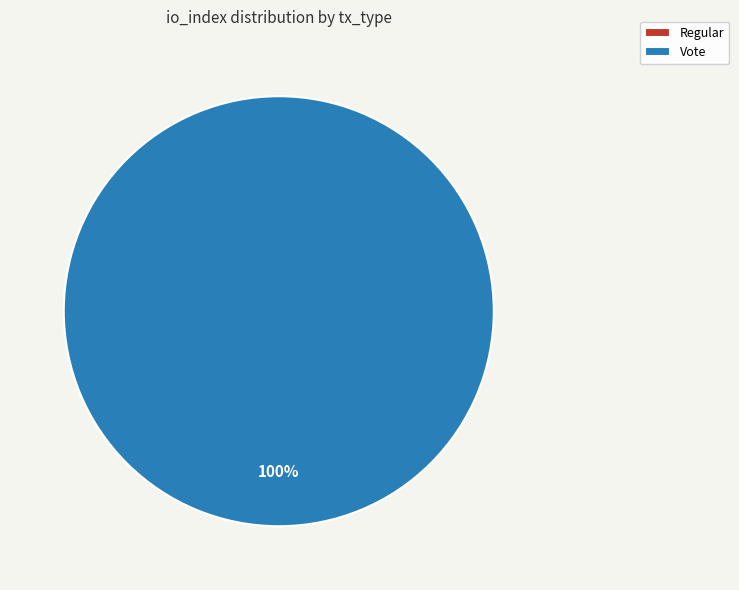

Is the sum of Regular and Vote greater than half?

Yes